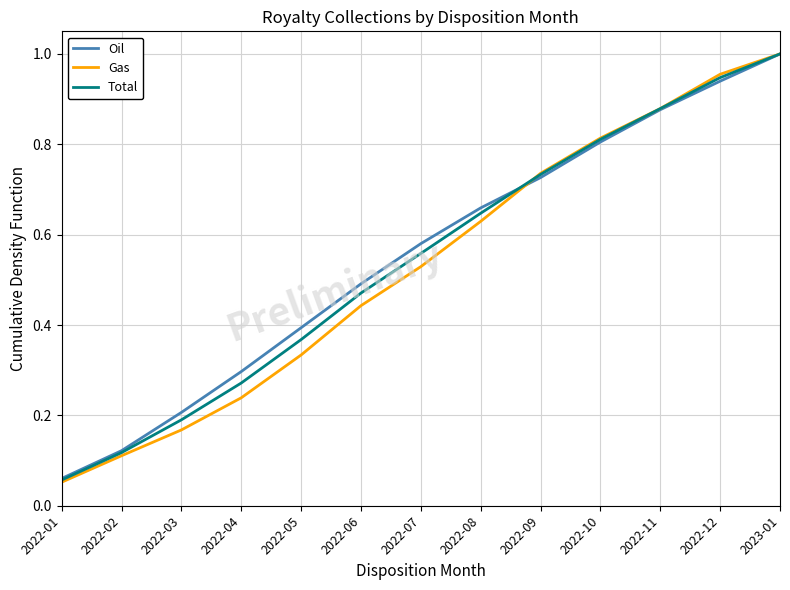

Which series has the widest spread of values?

Gas